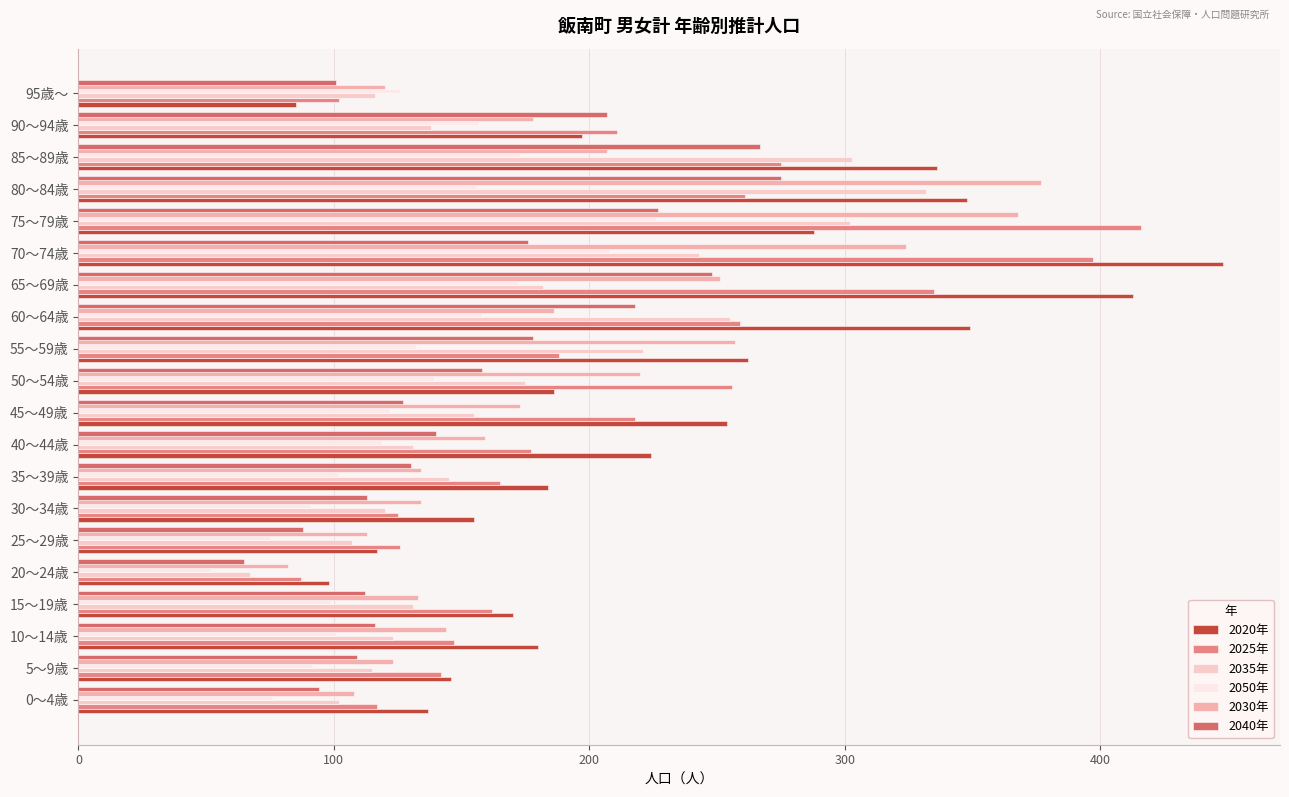

How many series are shown in this chart?

6